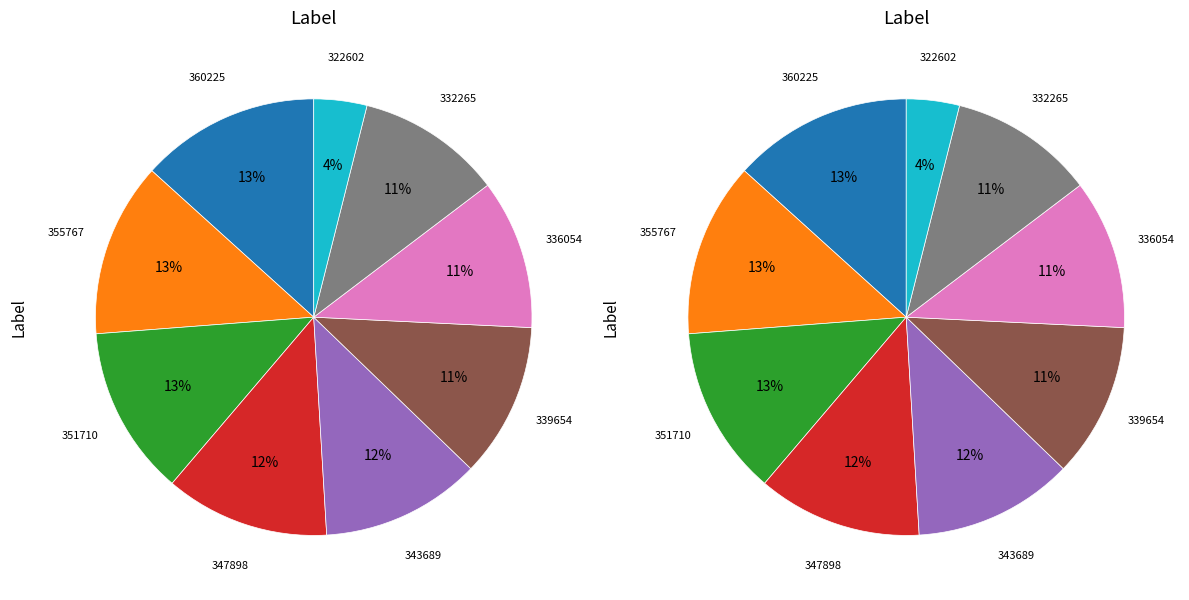

What percentage is the 355767 slice, to the nearest percent?

13%